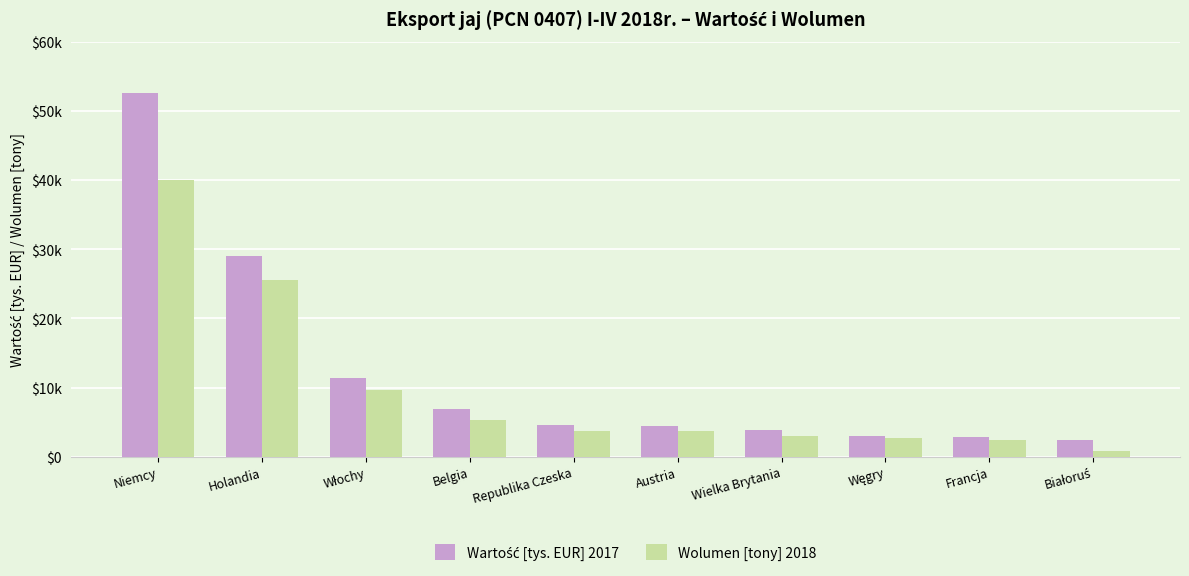

Does the chart contain any negative values?

No